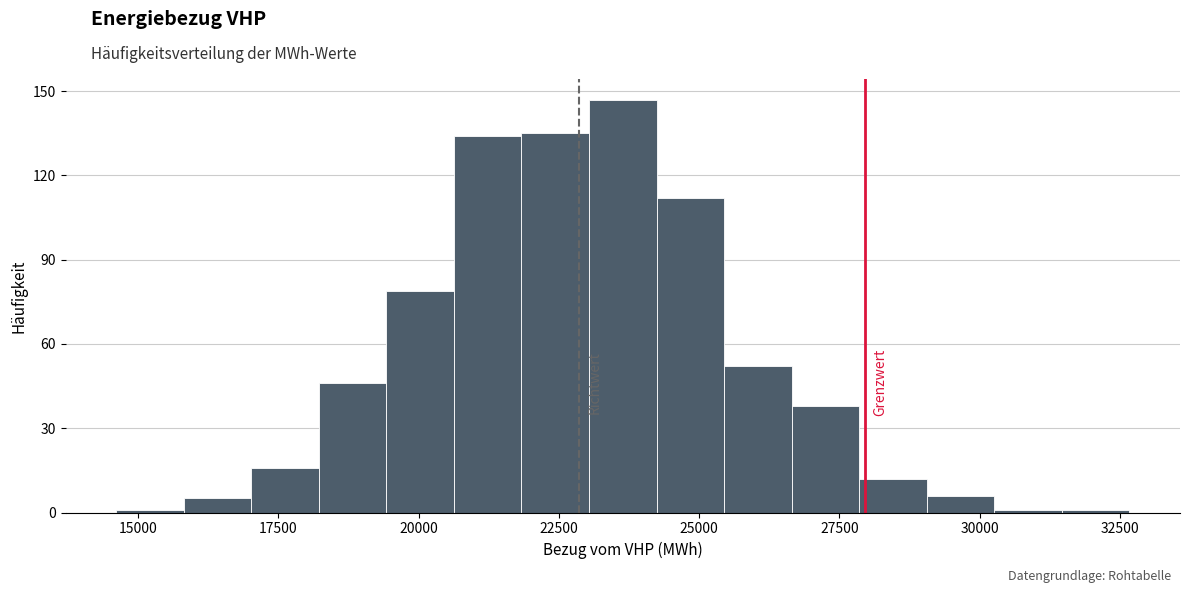

Read against the x-axis, roughly where is the centre of the tallest bar?

23500